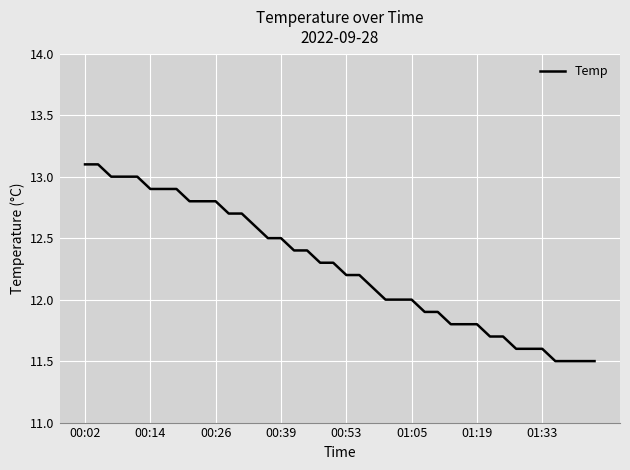

How many lines are shown in the chart?

1